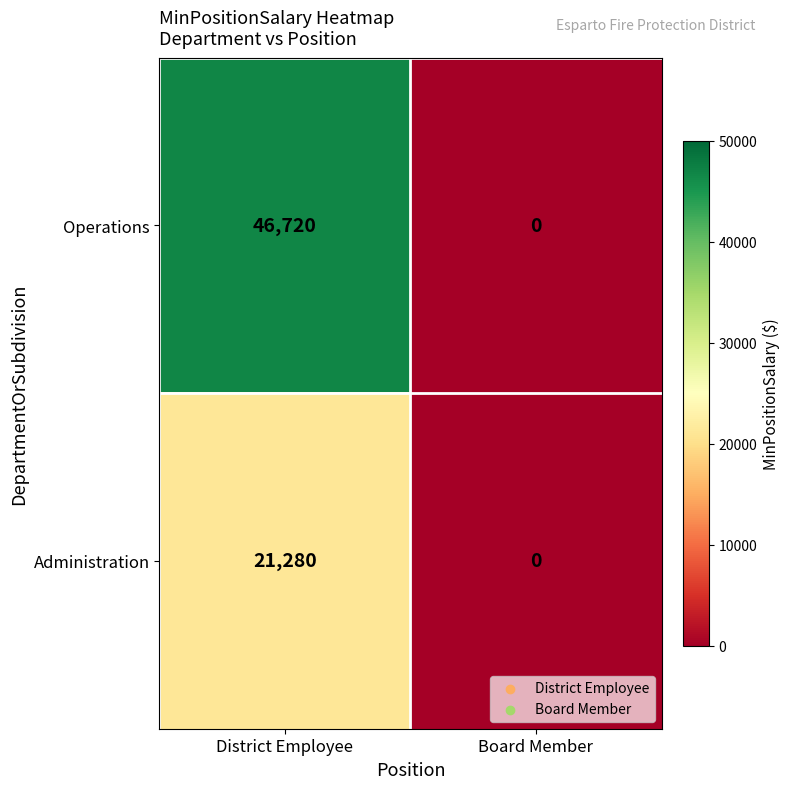

Which series has the largest total across all categories?

Operations